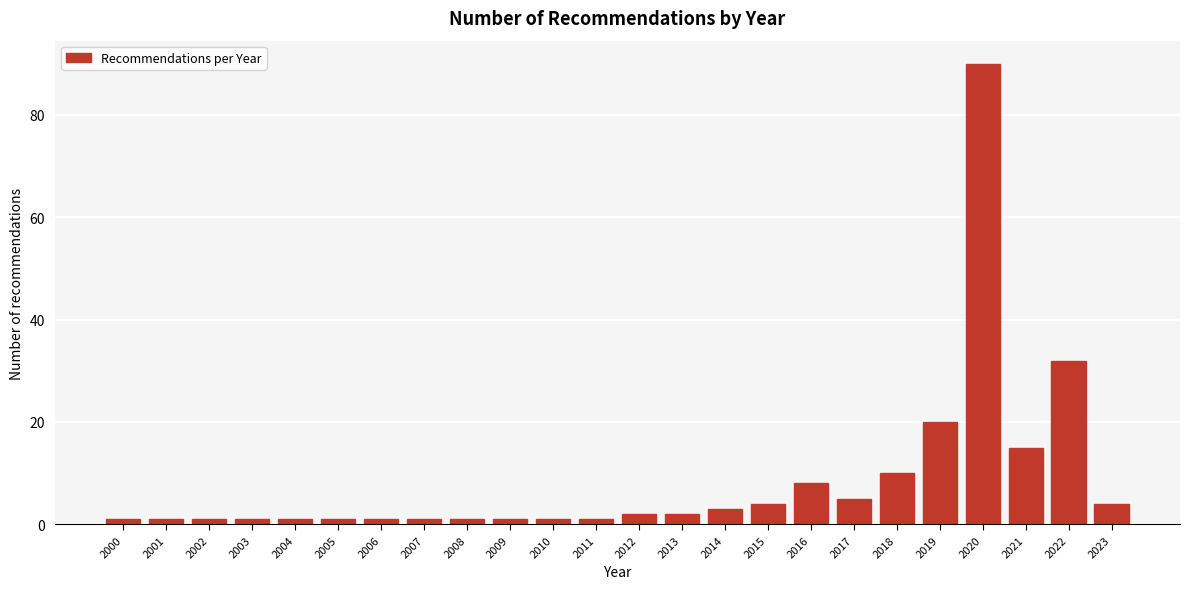

Reading right to left, extract all data points from this chart.

4	32	15	90	20	10	5	8	4	3	2	2	1	1	1	1	1	1	1	1	1	1	1	1